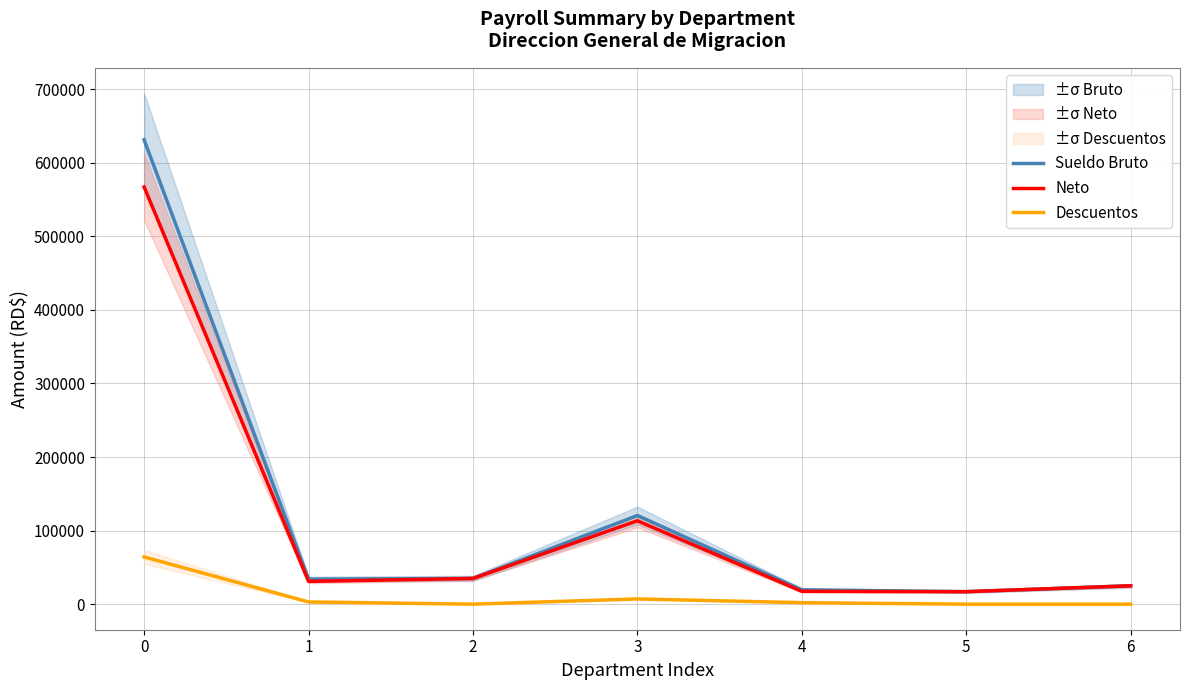

At how many categories does at least one series exceed 276486?

1